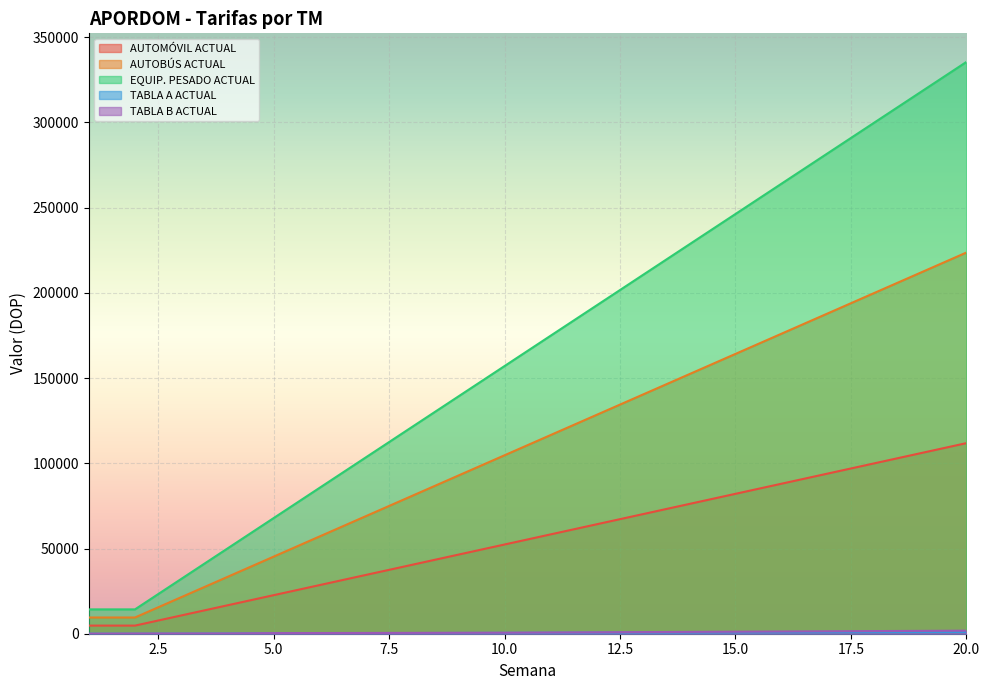

At which label does EQUIP. PESADO ACTUAL first exceed 174896?

11